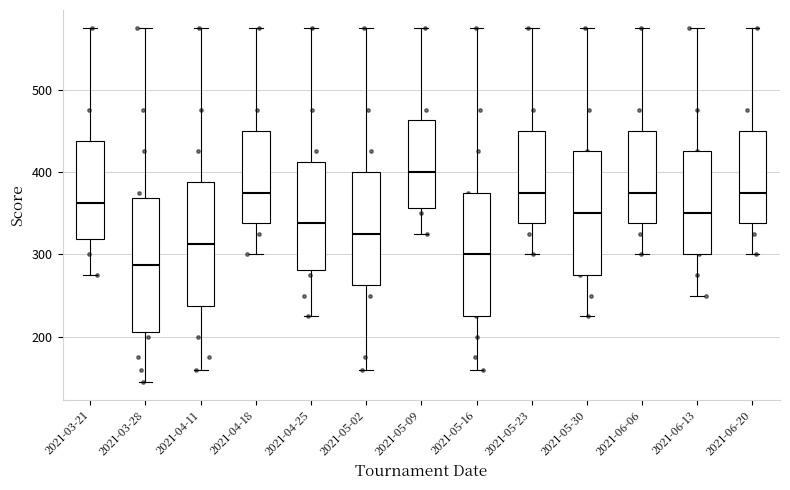

Where does the median line of the box for 2021-05-23 sit on the y-axis? The values are not printed on the chart, so give them approximately, as read against the axis.

380